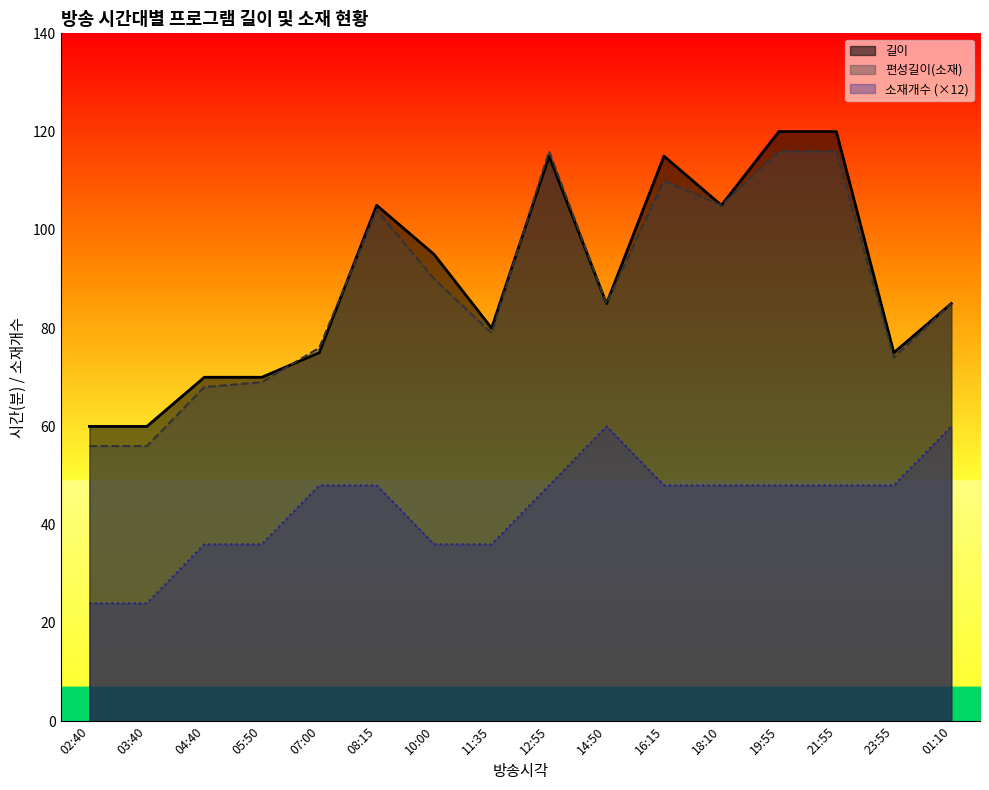

The 길이 series shows 105 at 08:15. True or false?

True